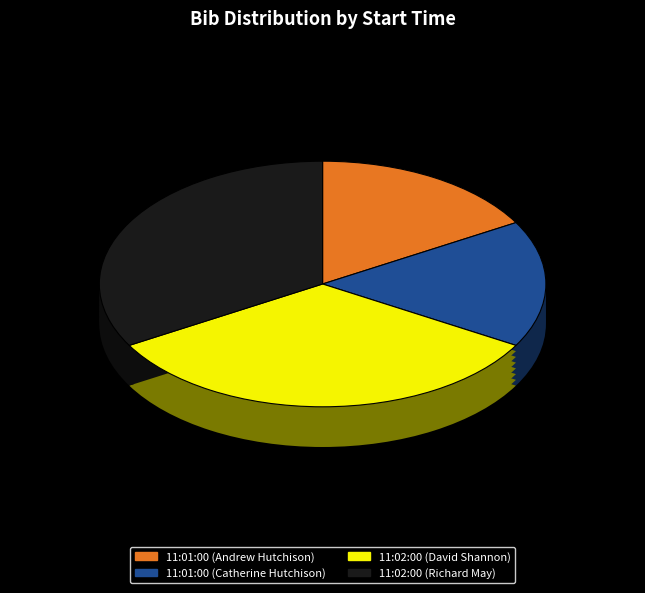

Which slice is the largest?

11:02:00 (David Shannon)